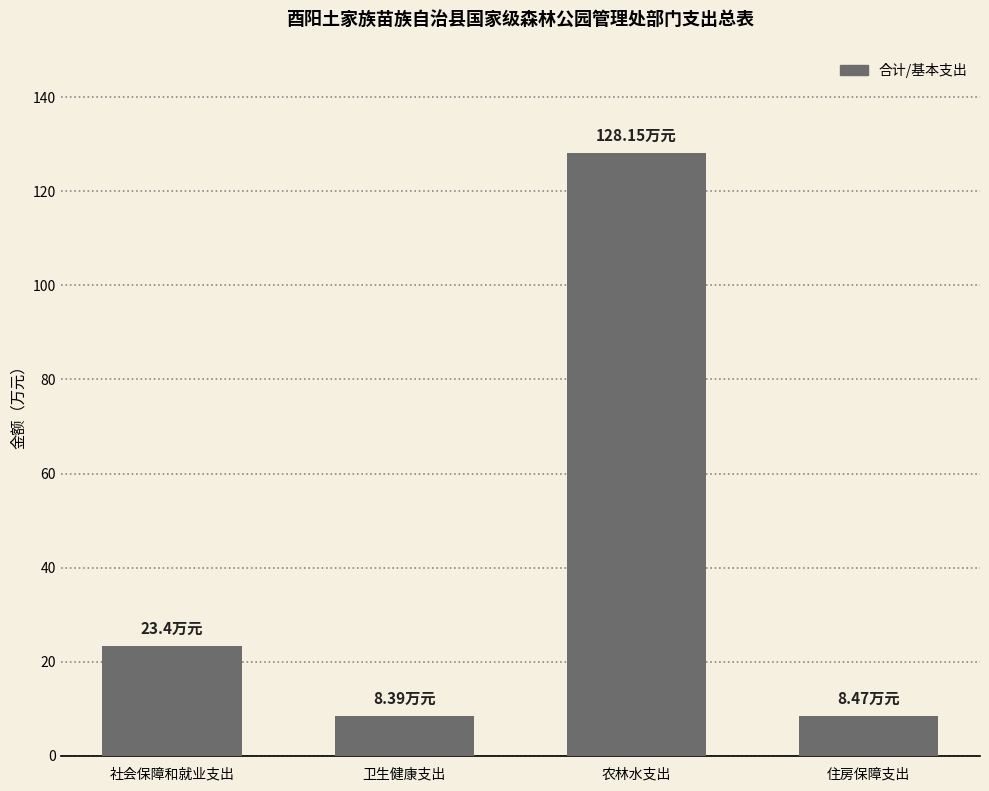

What is the minimum value shown in the chart?

8.4